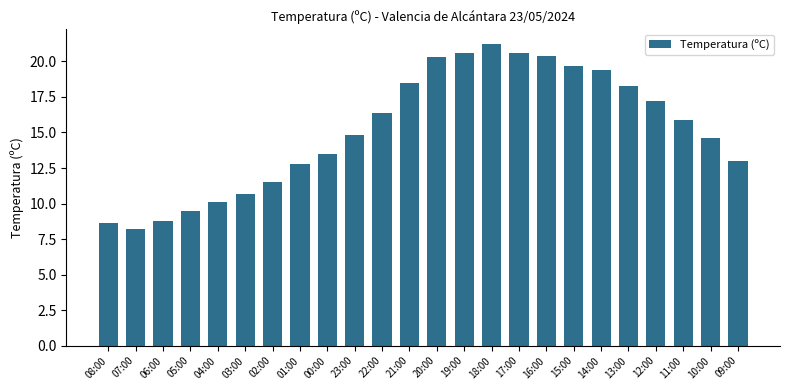

Which has a higher value, 15:00 or 03:00?

15:00